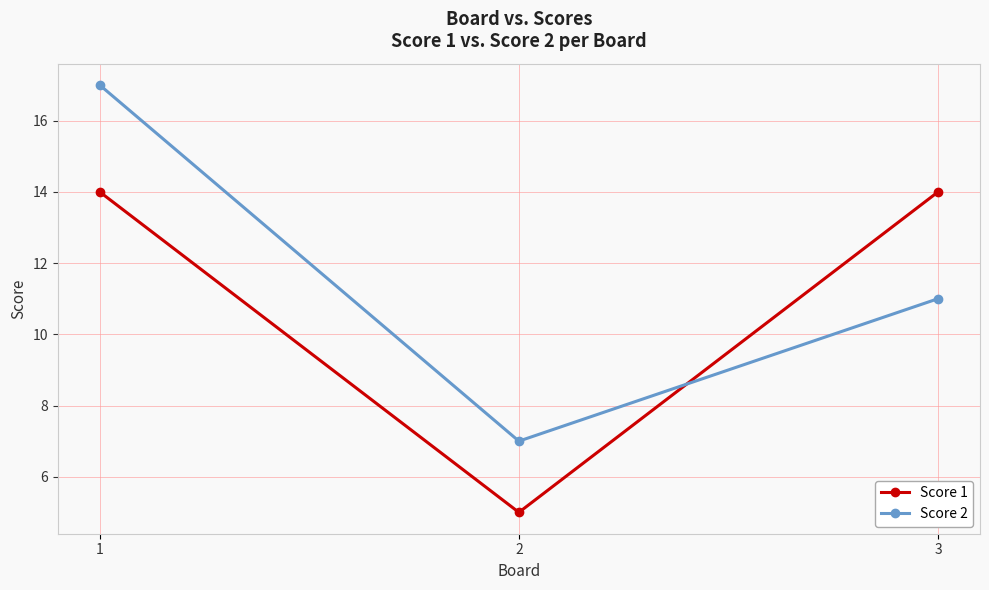

Reading left to right, transcribe all the data shown in this chart.

Score 1: 1=14	2=5	3=14
Score 2: 1=17	2=7	3=11